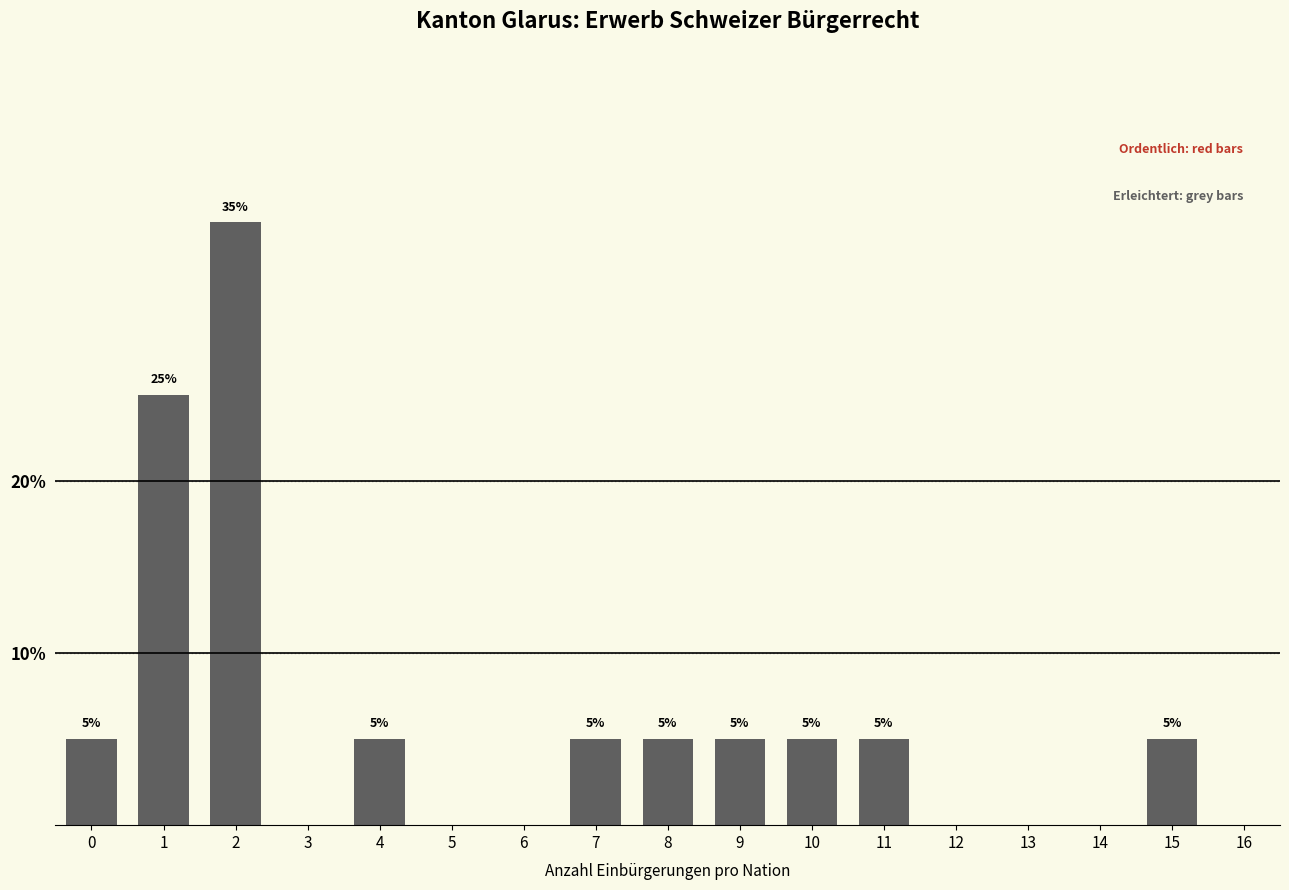

Reading right to left, list all the values displayed in this chart.

16=0	15=5	14=0	13=0	12=0	11=5	10=5	9=5	8=5	7=5	6=0	5=0	4=5	3=0	2=35	1=25	0=5